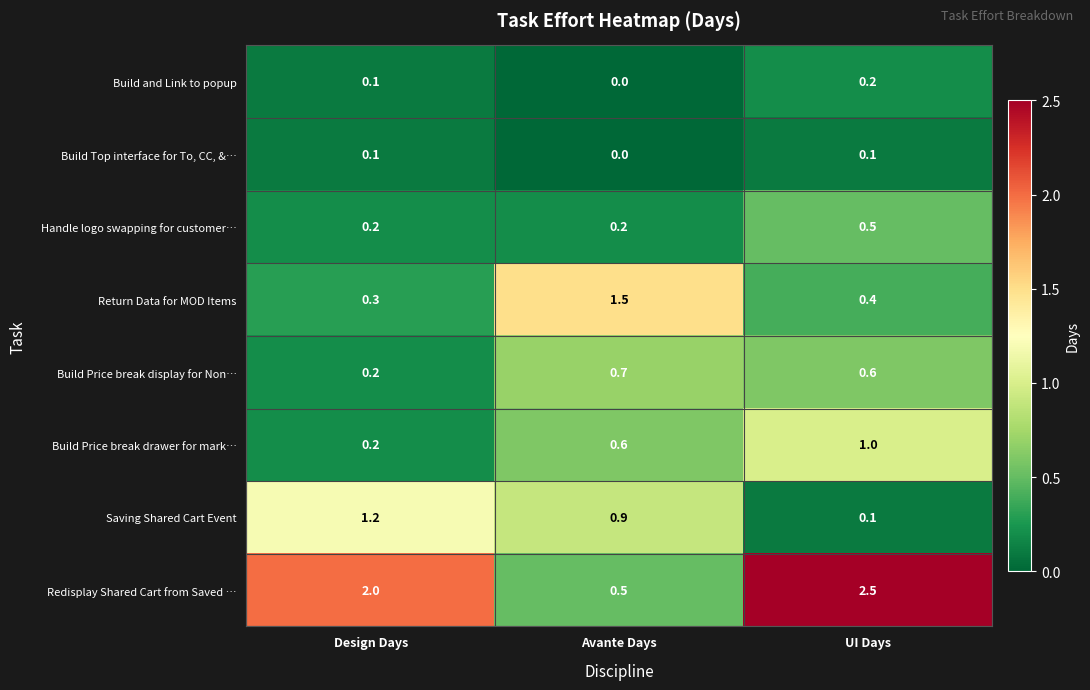

What is the sum of the Redisplay Shared Cart from Saved … values at Avante Days and Design Days?

2.5